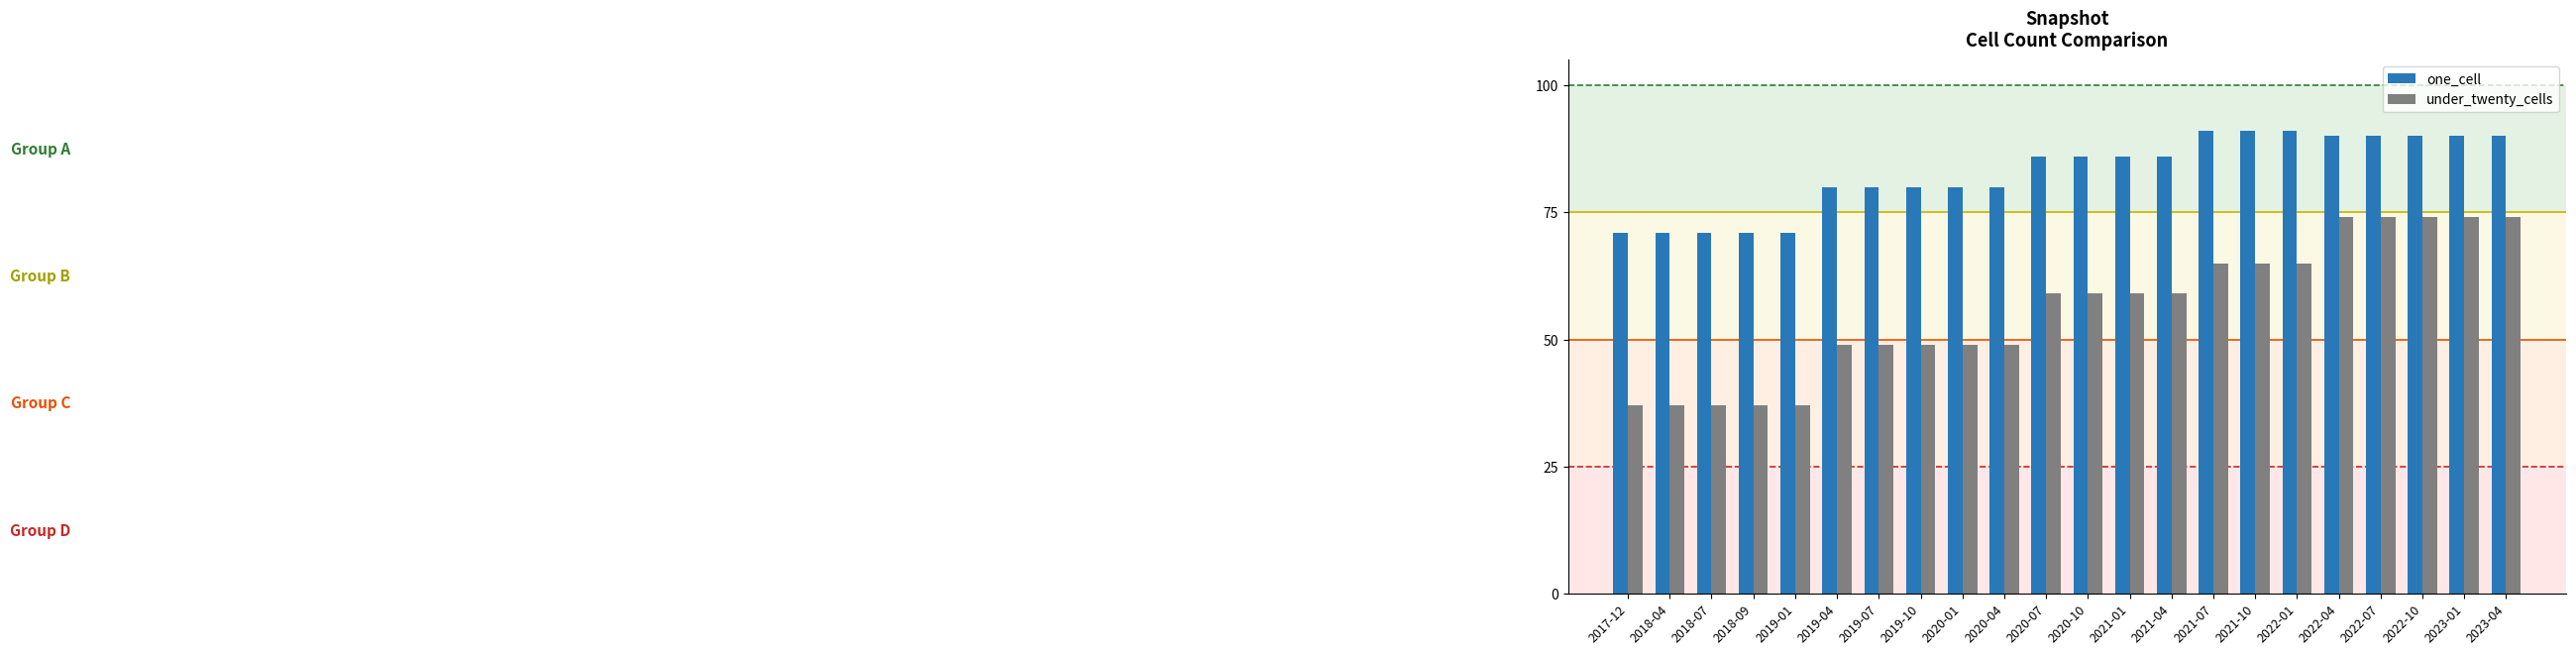

What is the label of the 16th bar from the left?

2021-10